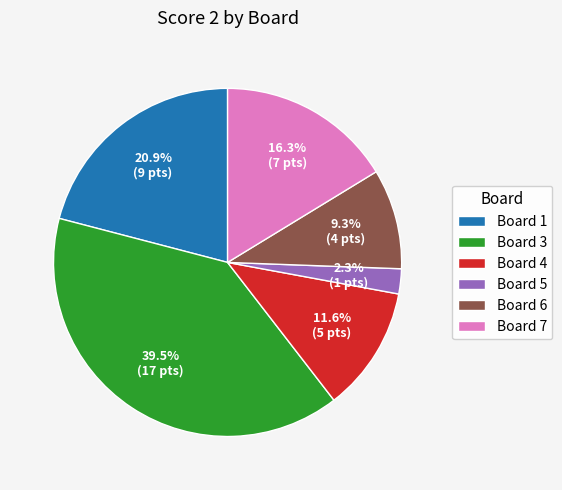

Is it true that Board 5 is 2% of the pie?

True